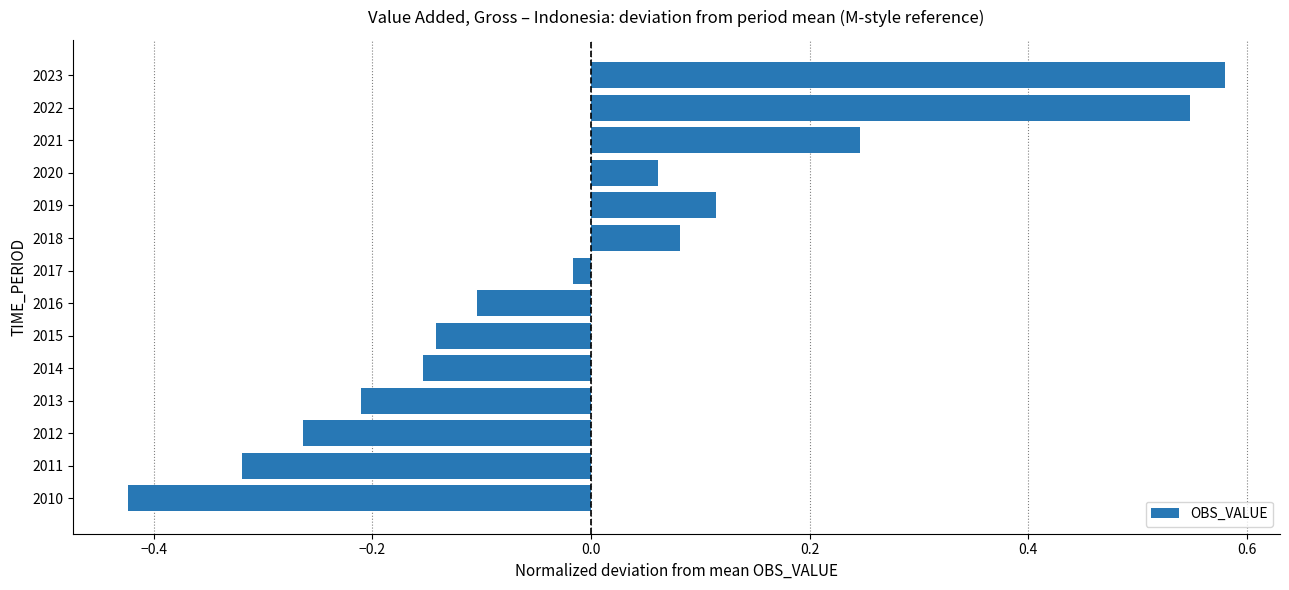

What is the change in value from 2016 to 2019?

+0.2